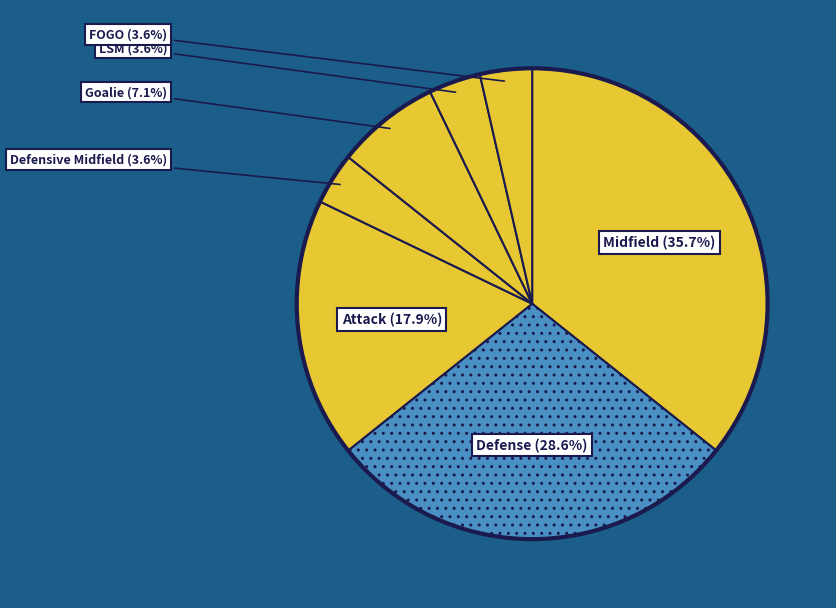

How many segments does this pie chart have?

7